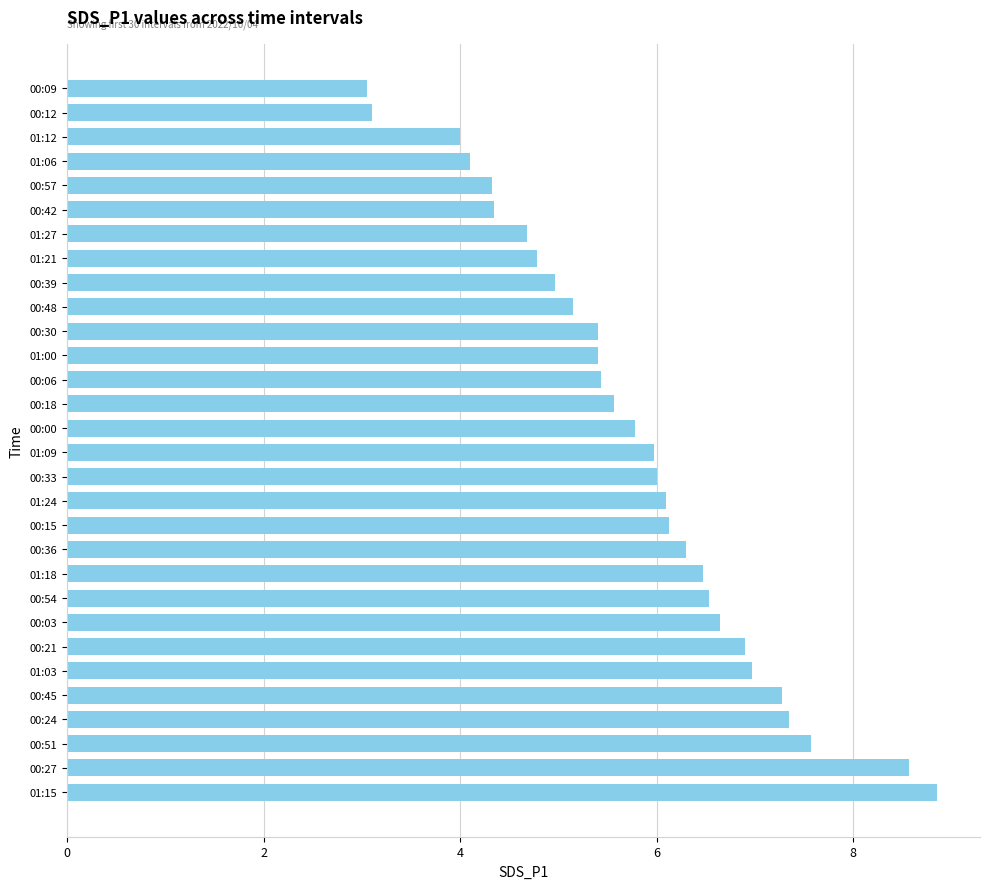

What is the change in value from 00:03 to 00:00?

-0.9